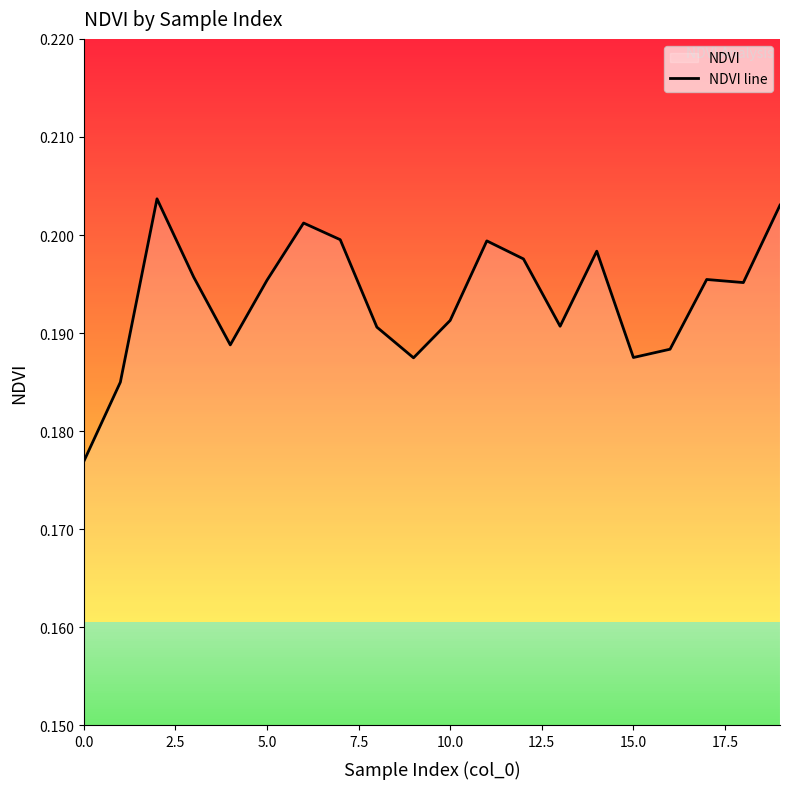

Does the chart display data point markers on the line(s)?

No